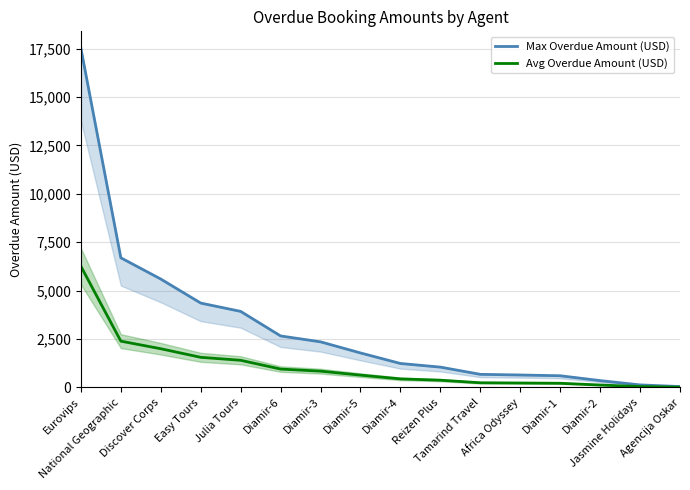

What is the value of the Max Overdue Amount (USD) point at the 10th from the left?

1050.6